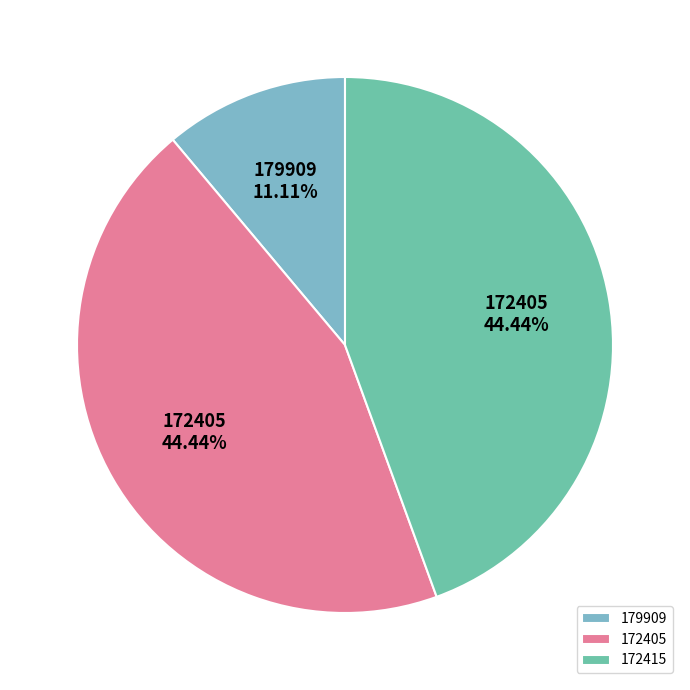

Is 172405 the majority of the pie?

No